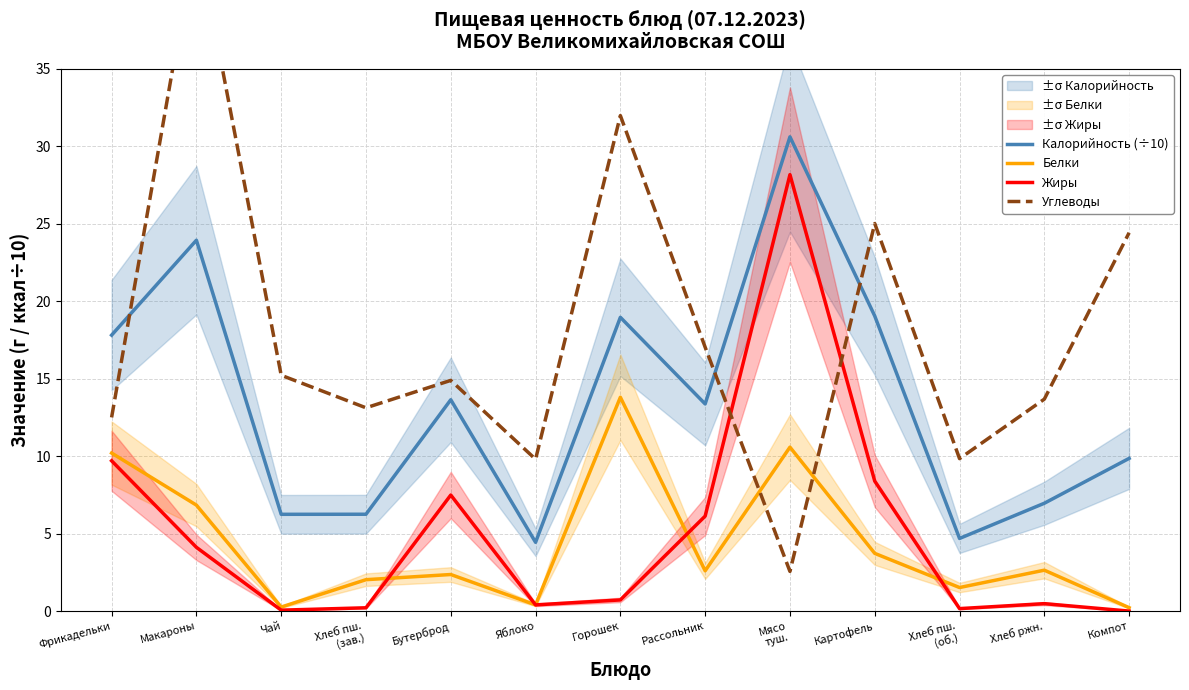

Which series has the largest range (max minus min)?

Углеводы